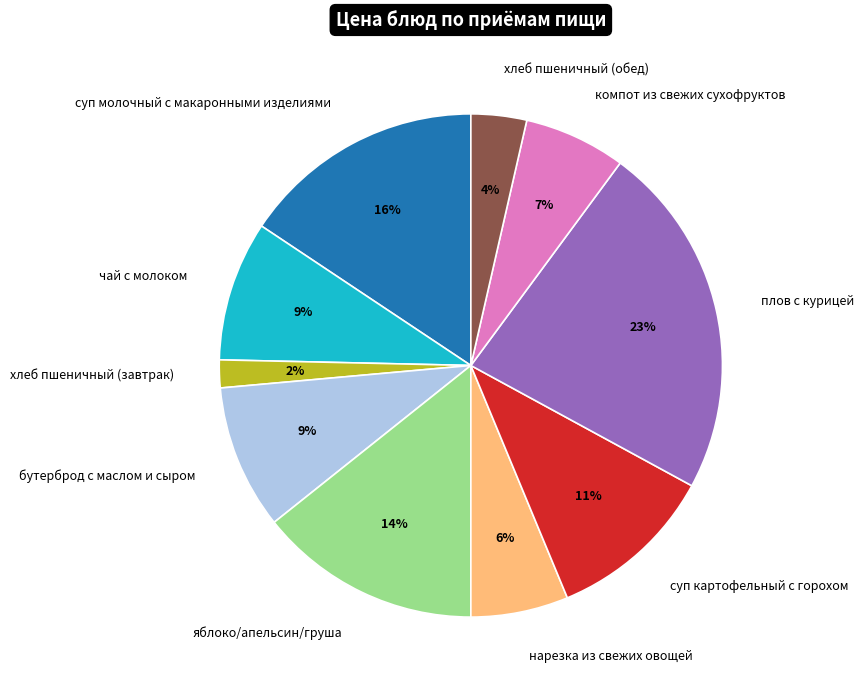

Does нарезка из свежих овощей account for over 50% of the chart?

No